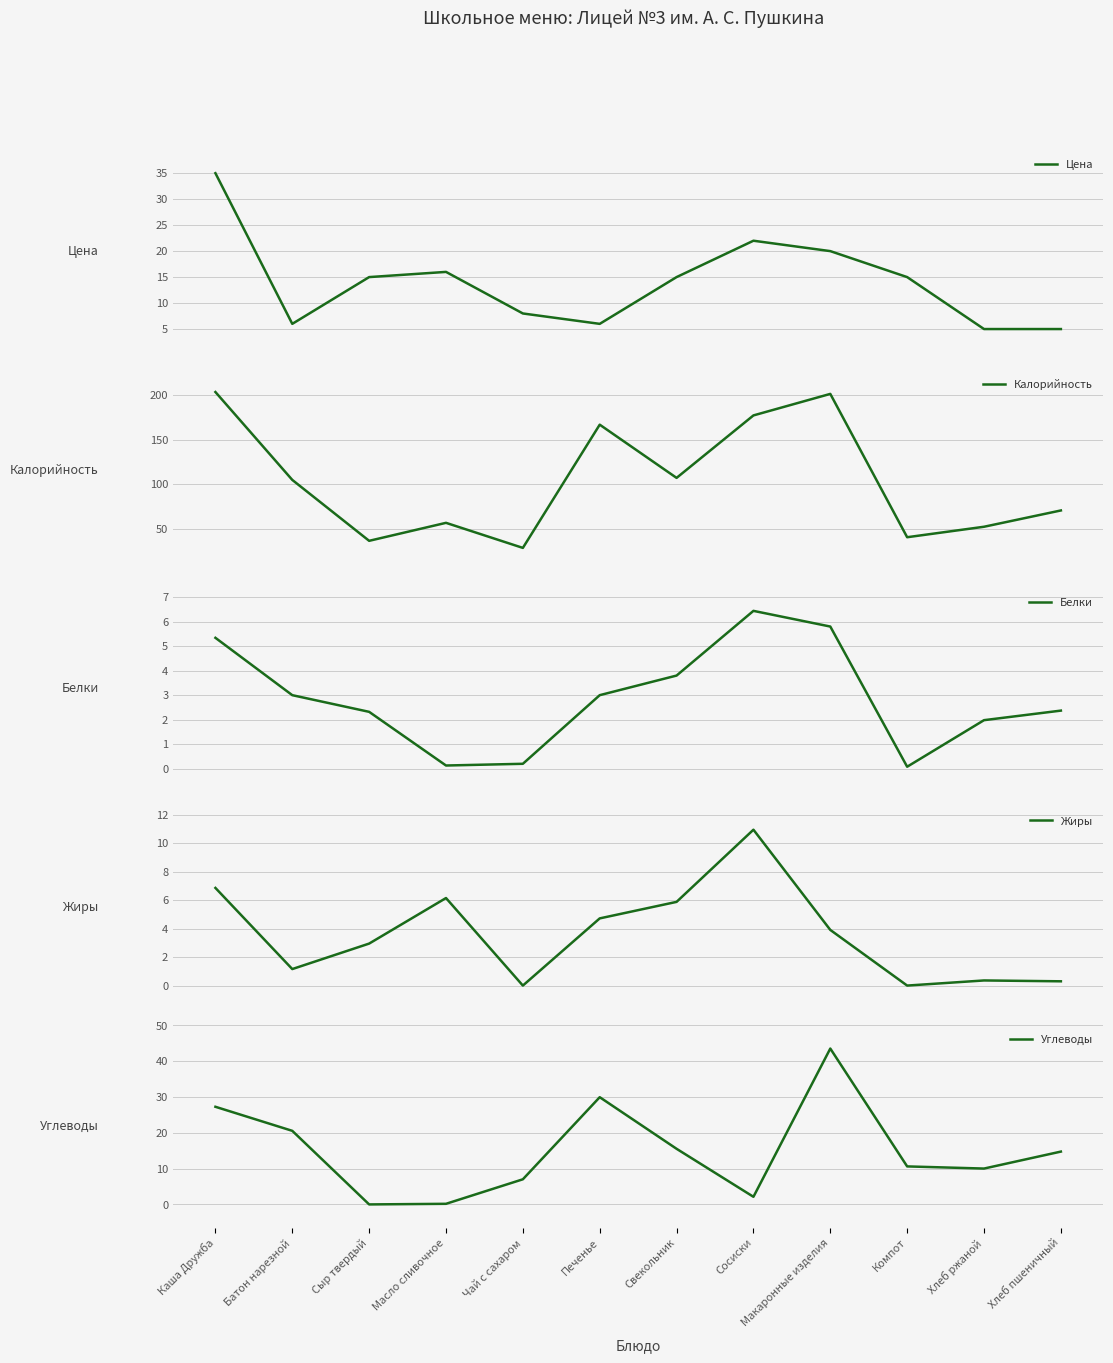

Which series has the largest range (max minus min)?

Калорийность